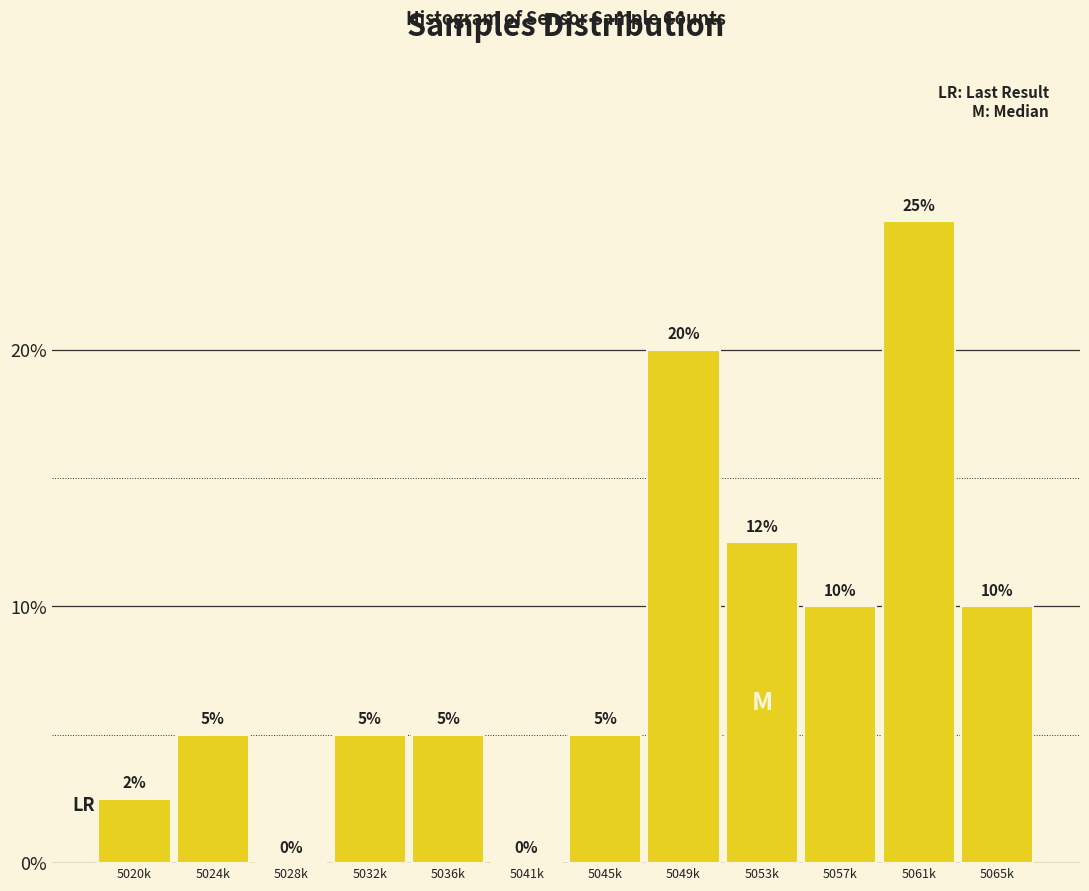

What is the change in value from 5024k to 5057k?

+5.0